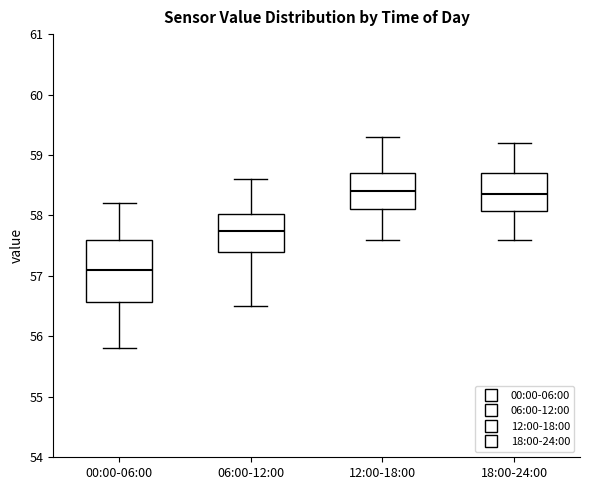

Reading left to right, transcribe this box plot: for each box, give where its median line is, the range the box spans, and where its two whiskers end, as read against the y-axis. The values are not printed on the chart, so give them approximately, as read against the axis.

00:00-06:00: median 57.1, box 56.6 to 57.6, whiskers 55.8 to 58.2
06:00-12:00: median 57.8, box 57.4 to 58.0, whiskers 56.5 to 58.6
12:00-18:00: median 58.4, box 58.1 to 58.7, whiskers 57.6 to 59.3
18:00-24:00: median 58.4, box 58.1 to 58.7, whiskers 57.6 to 59.2